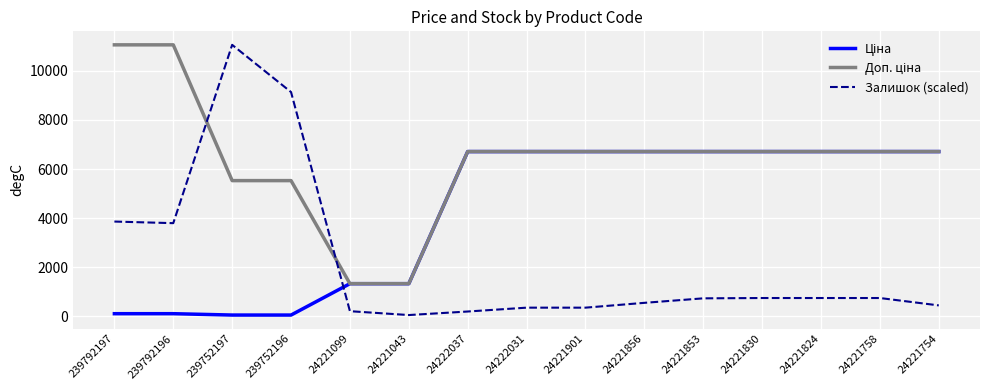

True or false: Залишок (scaled) has a value of 447.7 at 24221754.

True